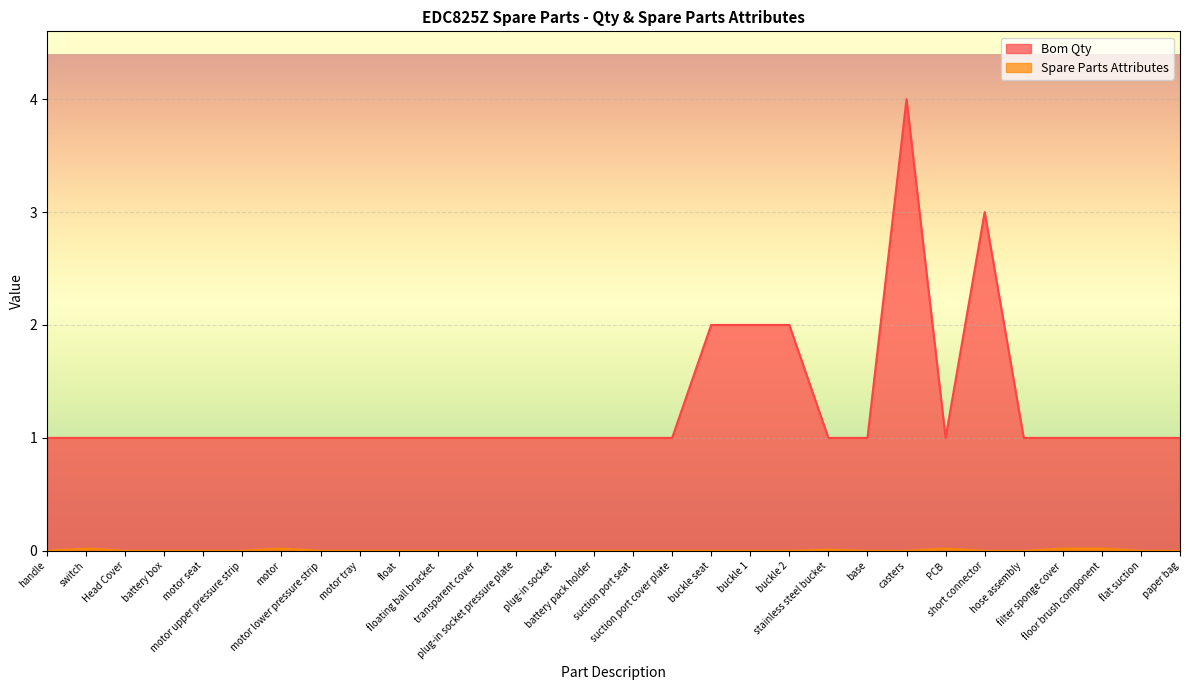

How many lines are shown in the chart?

2